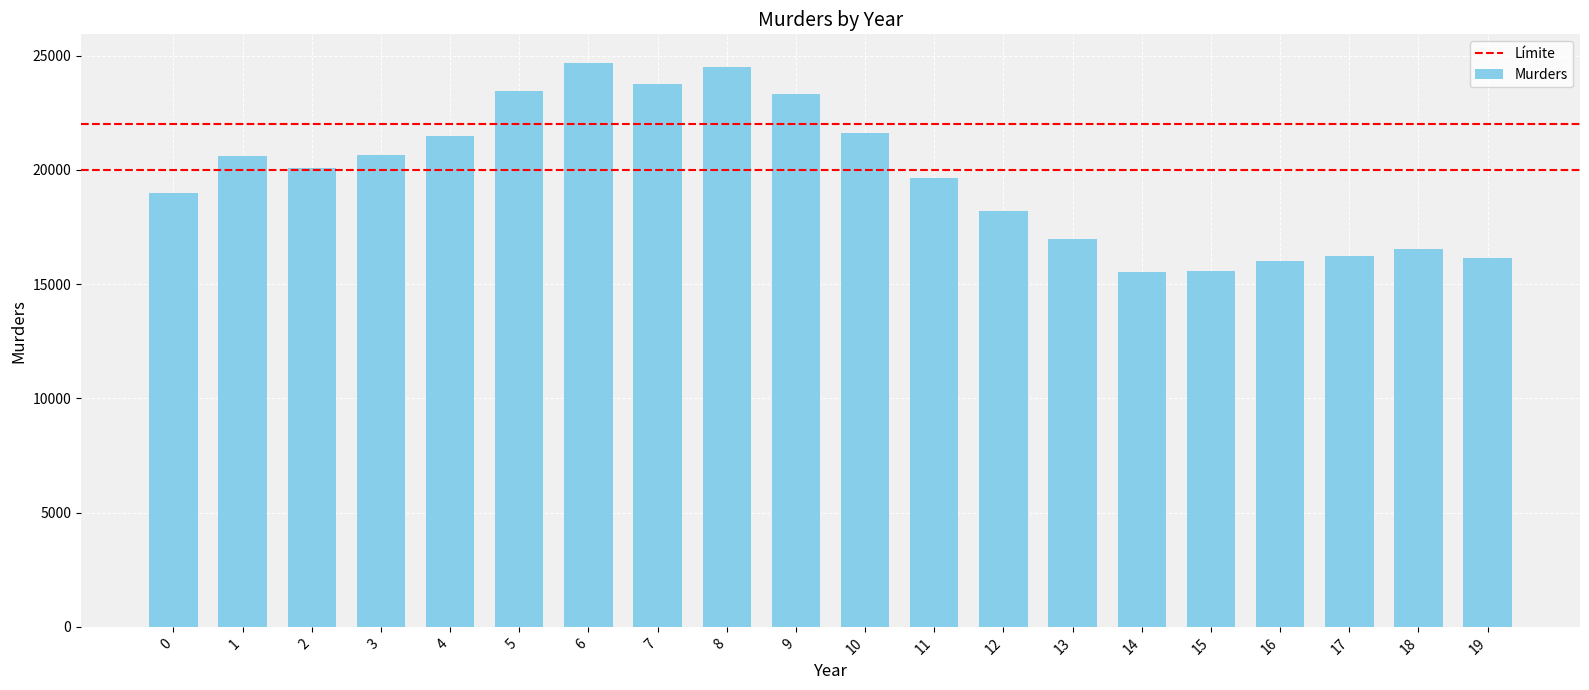

Where is the data nearest to the value 20112?

2